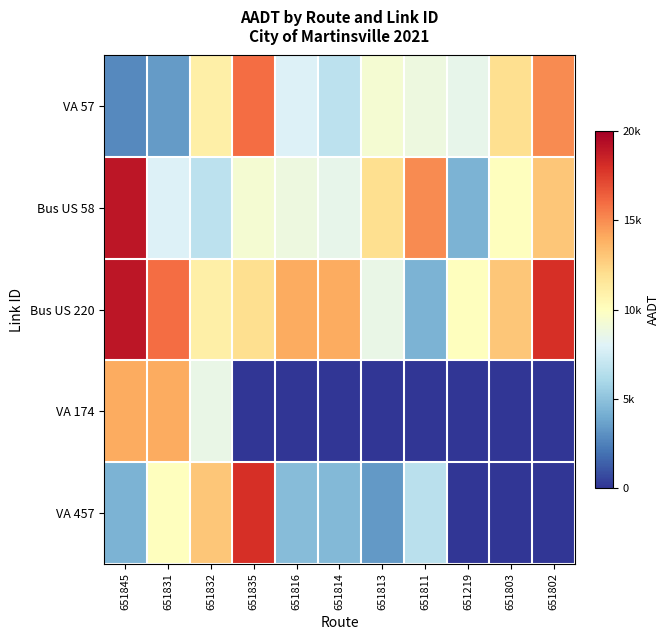

Which series has the widest spread of values?

VA 457